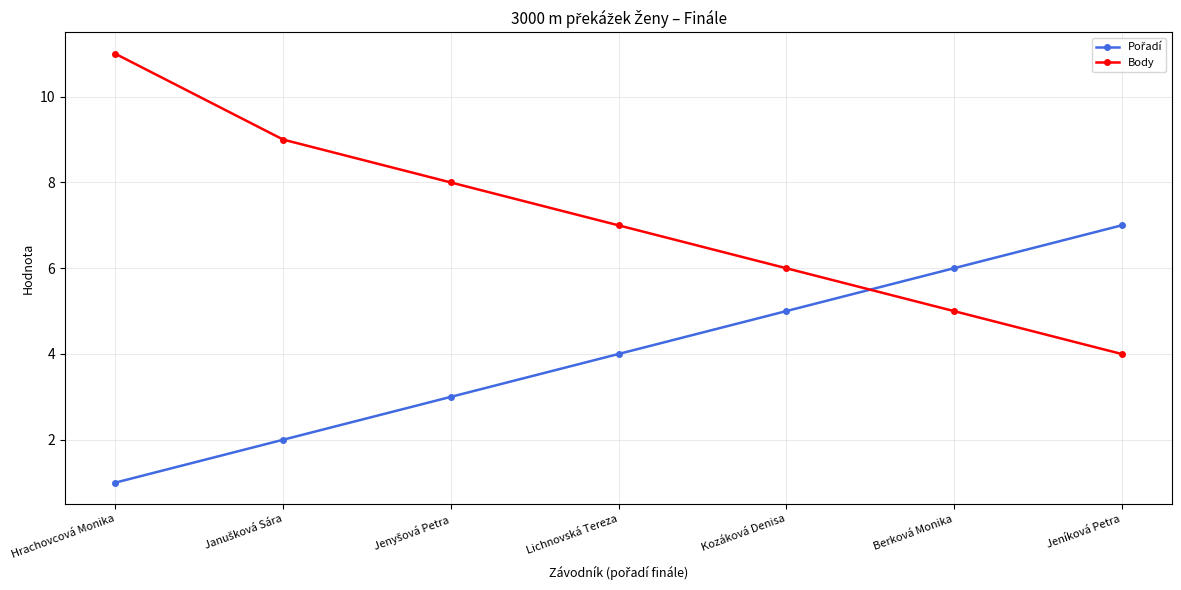

Count the number of categories in the chart.

7